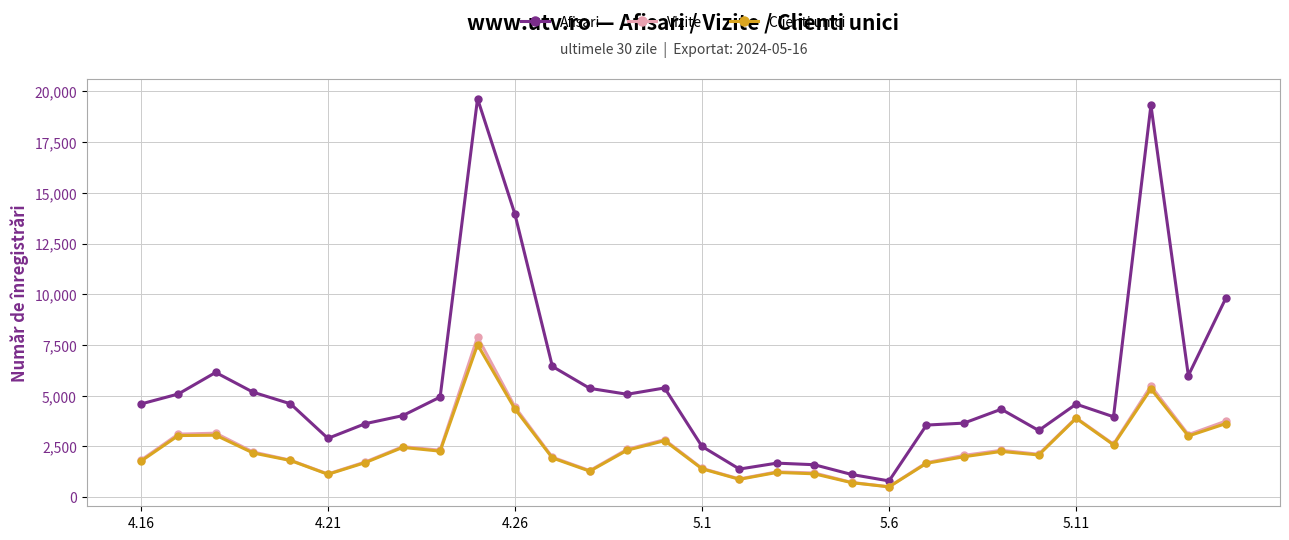

Which series has the widest spread of values?

Afisari